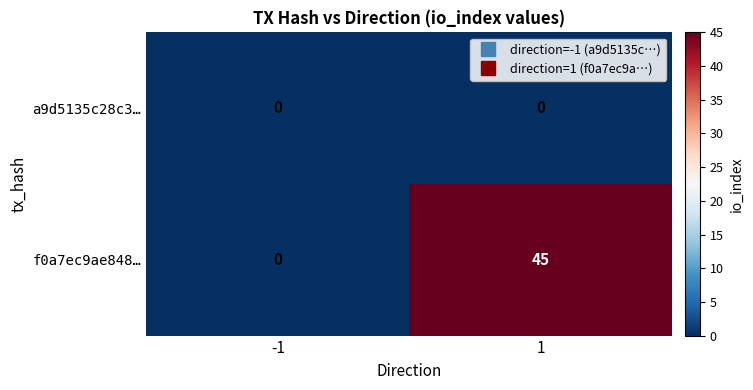

Is it true that f0a7ec9ae848… equals 0 at -1?

True